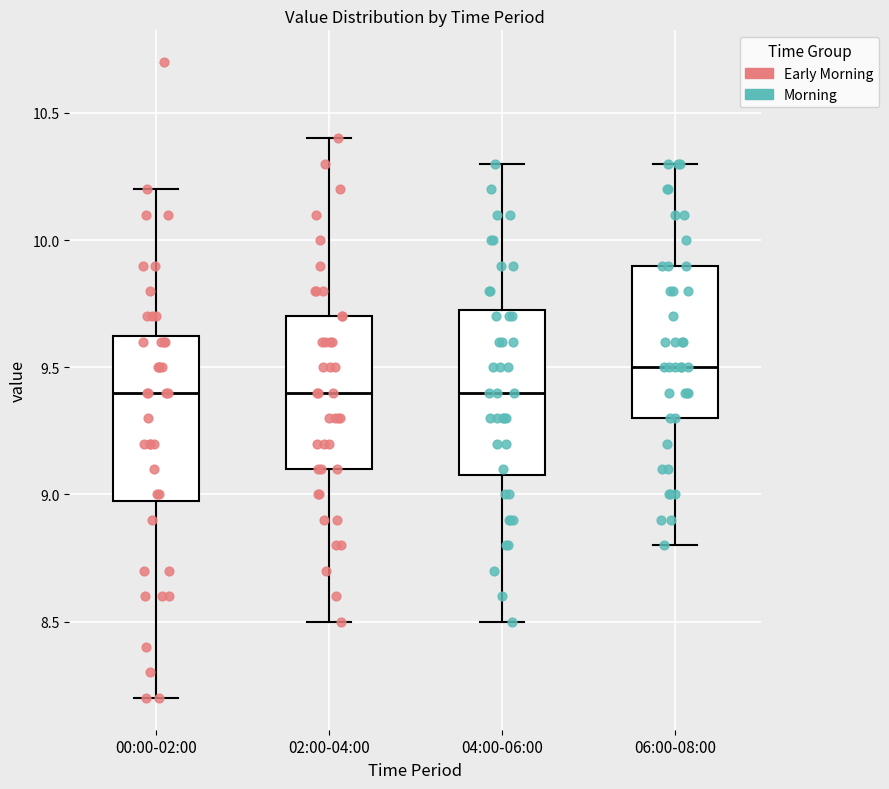

Reading left to right, transcribe this box plot: for each box, give where its median line is, the range the box spans, and where its two whiskers end, as read against the y-axis. The values are not printed on the chart, so give them approximately, as read against the axis.

00:00-02:00: median 9.40, box 9.00 to 9.65, whiskers 8.20 to 10.20
02:00-04:00: median 9.40, box 9.10 to 9.70, whiskers 8.50 to 10.40
04:00-06:00: median 9.40, box 9.10 to 9.75, whiskers 8.50 to 10.30
06:00-08:00: median 9.50, box 9.30 to 9.90, whiskers 8.80 to 10.30